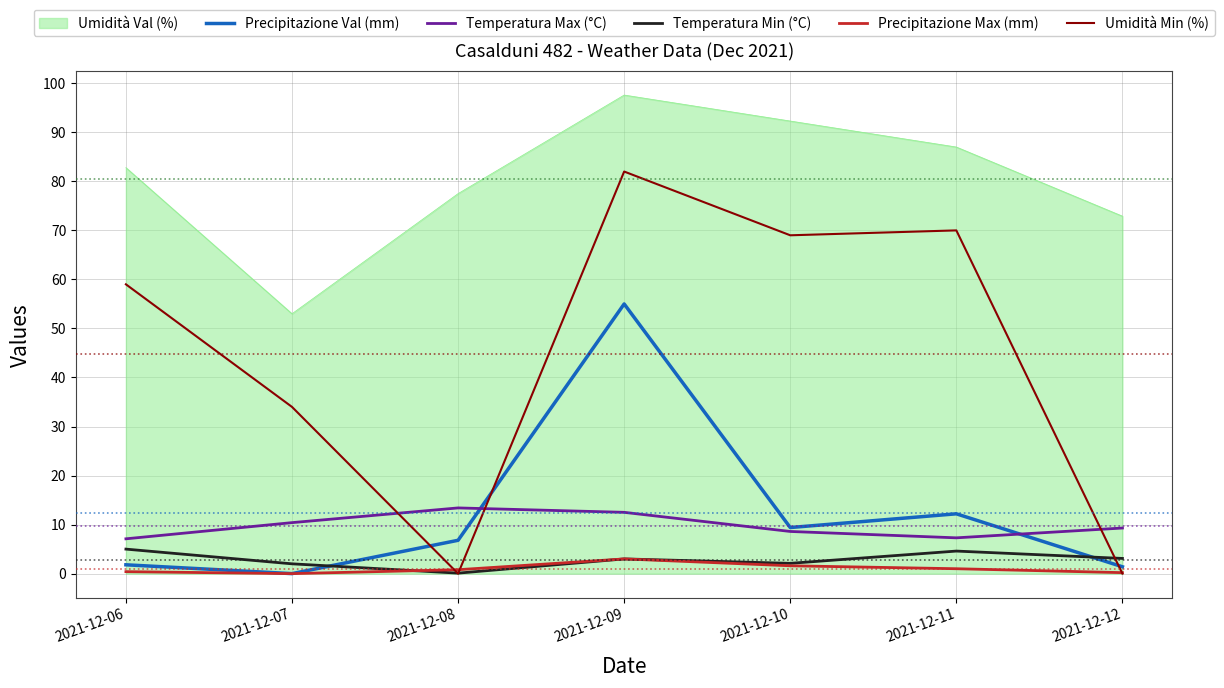

What is the maximum value for Precipitazione Val (mm)?

55.0